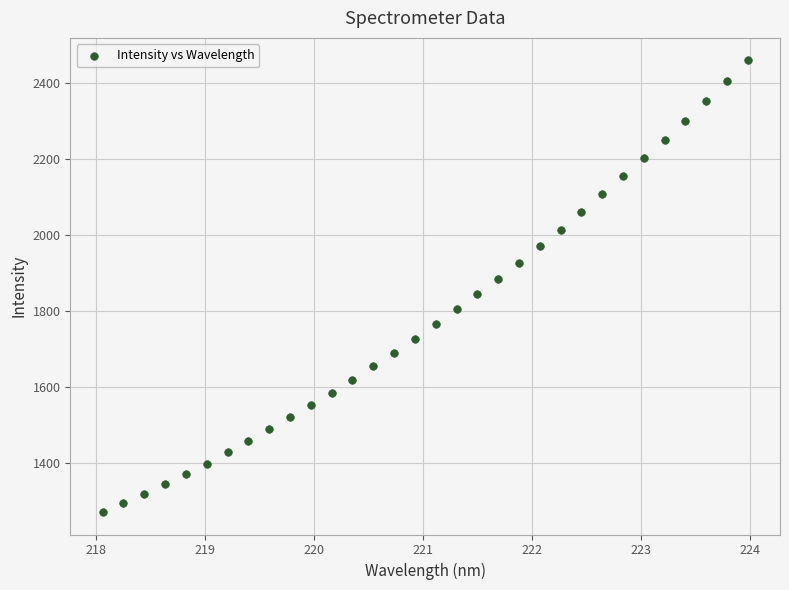

What is the range of Y values (max minus min)?

1188.1